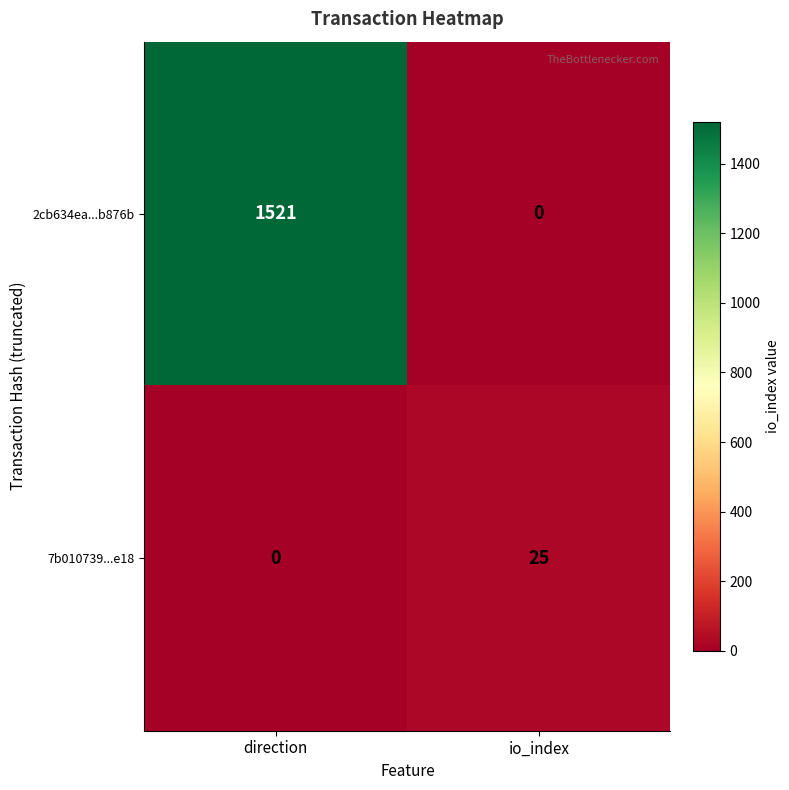

The value of 7b010739...e18 at direction is 0. True or false?

True